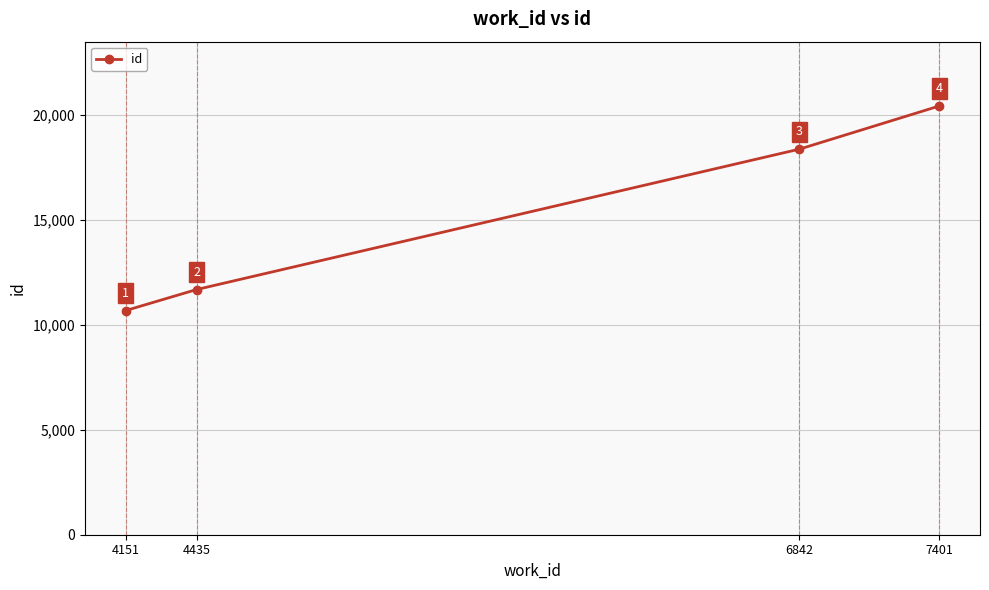

What is the minimum value shown in the chart?

10680